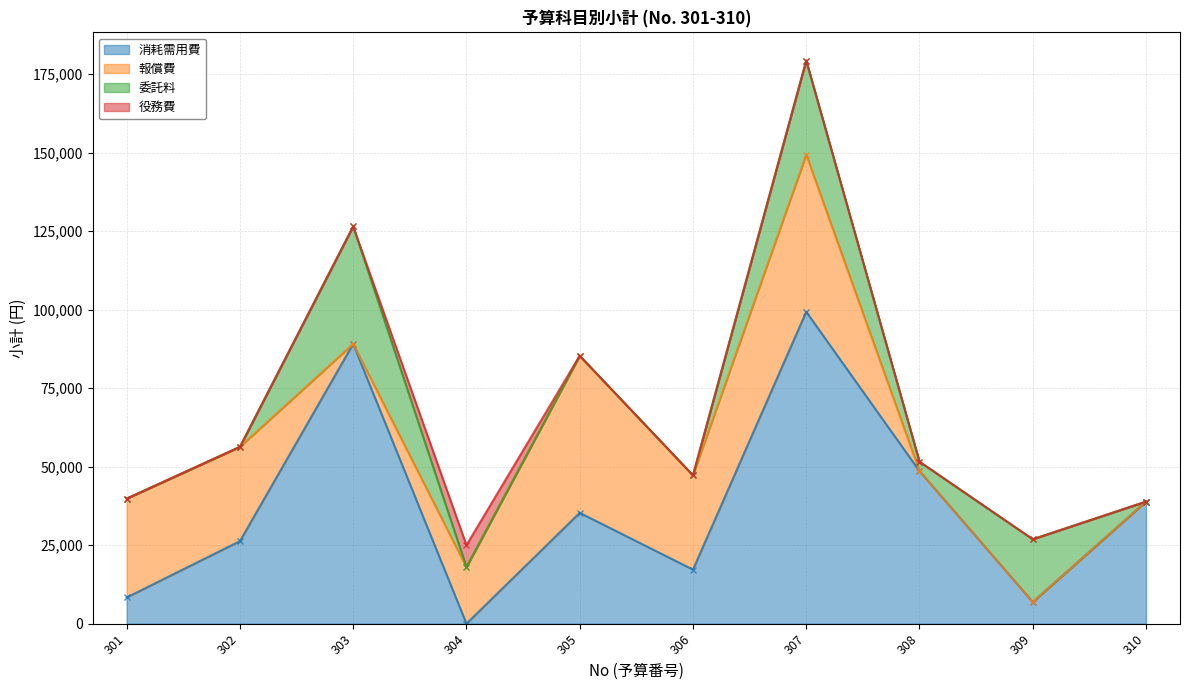

Reading left to right, what are all the values shown in this chart?

消耗需用費: 301=8352	302=26287	303=89100	304=0	305=35300	306=17232	307=99318	308=48572	309=6890	310=38880
報償費: 301=31460	302=30000	303=0	304=18000	305=50000	306=30000	307=50000	308=0	309=0	310=0
委託料: 301=0	302=0	303=37400	304=0	305=0	306=0	307=30000	308=3000	309=20000	310=0
役務費: 301=0	302=0	303=0	304=7000	305=0	306=0	307=0	308=0	309=0	310=0